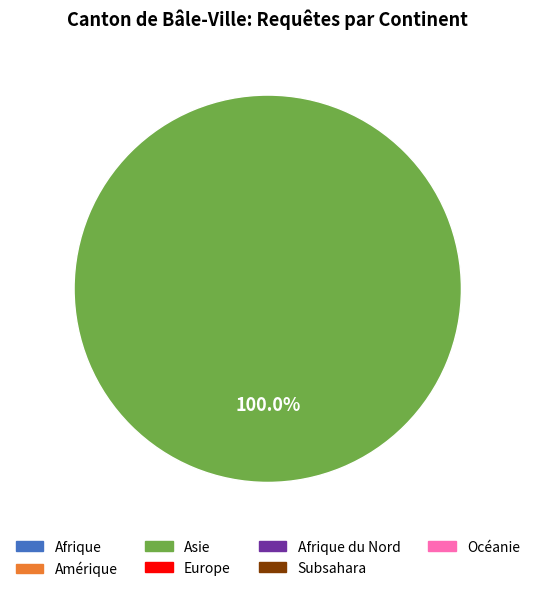

Is there a majority slice in this chart?

Yes